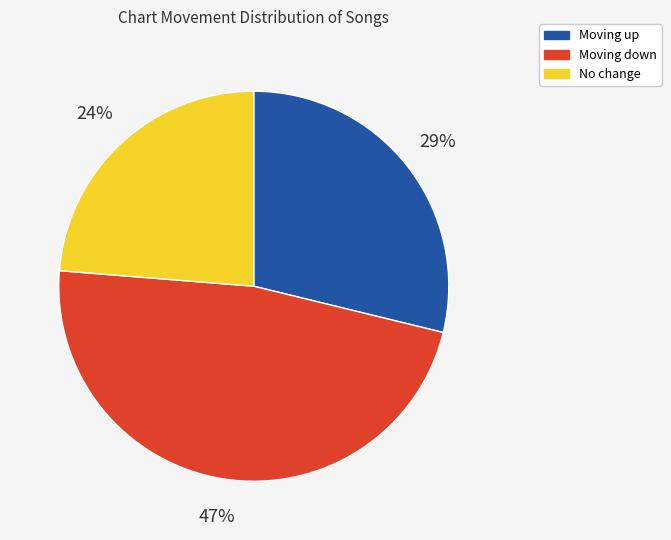

To the nearest percent, what portion does Moving down represent?

47%